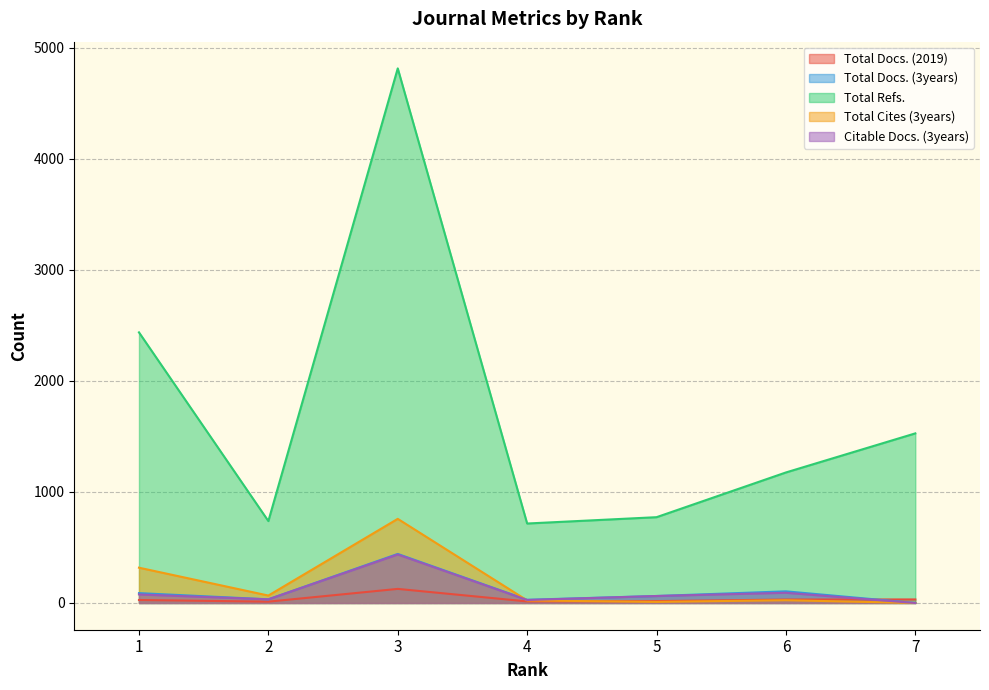

What are all the series names shown in the legend?

Total Docs. (2019), Total Docs. (3years), Total Refs., Total Cites (3years), Citable Docs. (3years)